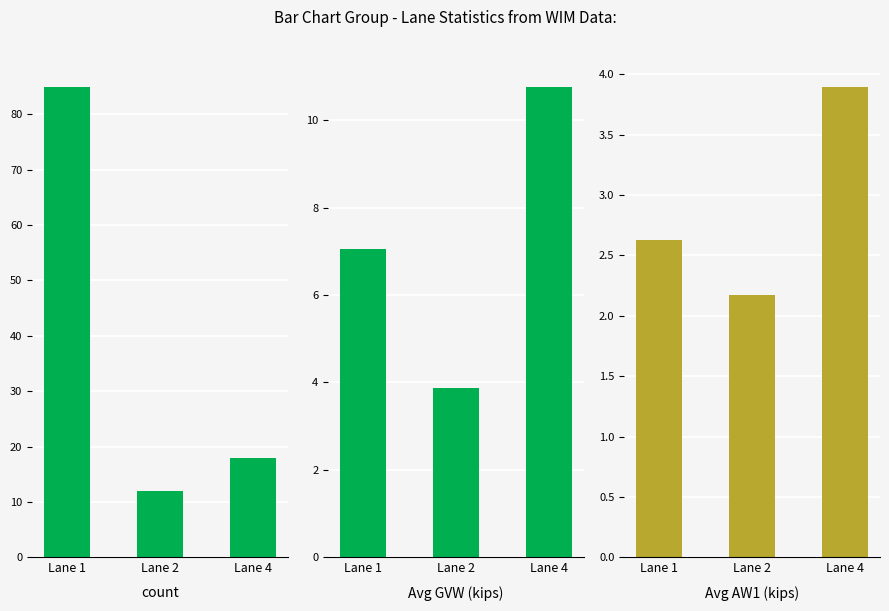

Does the chart contain any negative values?

No